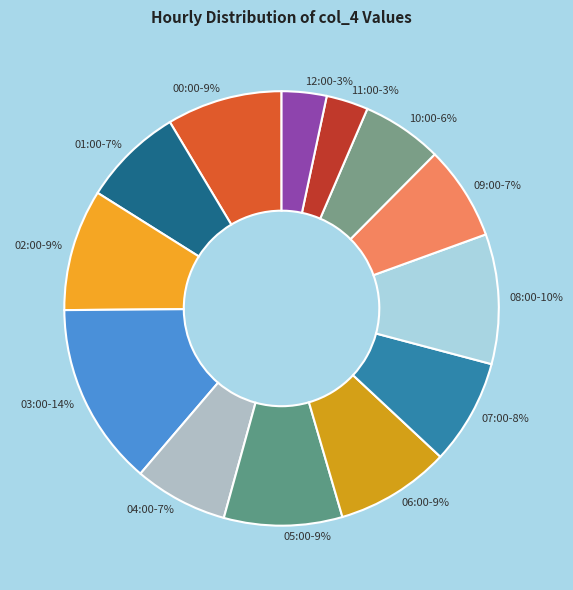

To the nearest percent, what portion does 08:00 represent?

10%